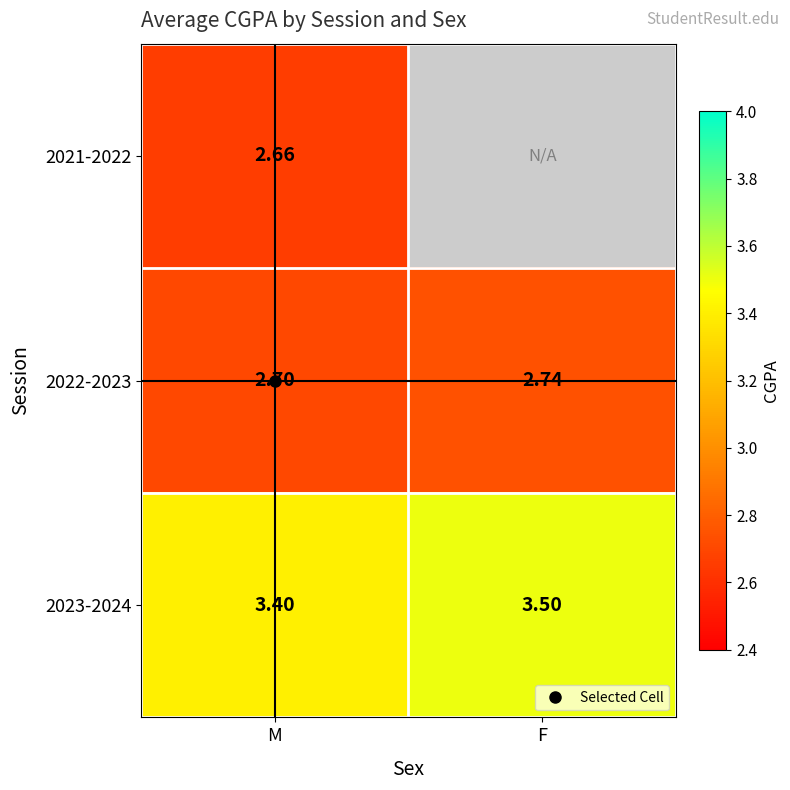

Is it true that 2022-2023 equals 2.7 at F?

True